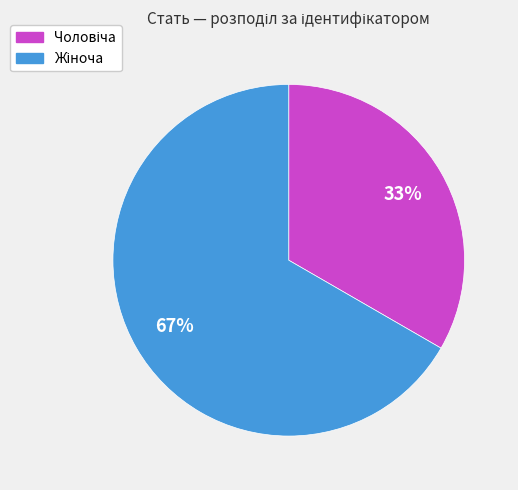

Is there any slice that represents more than half of the pie?

Yes